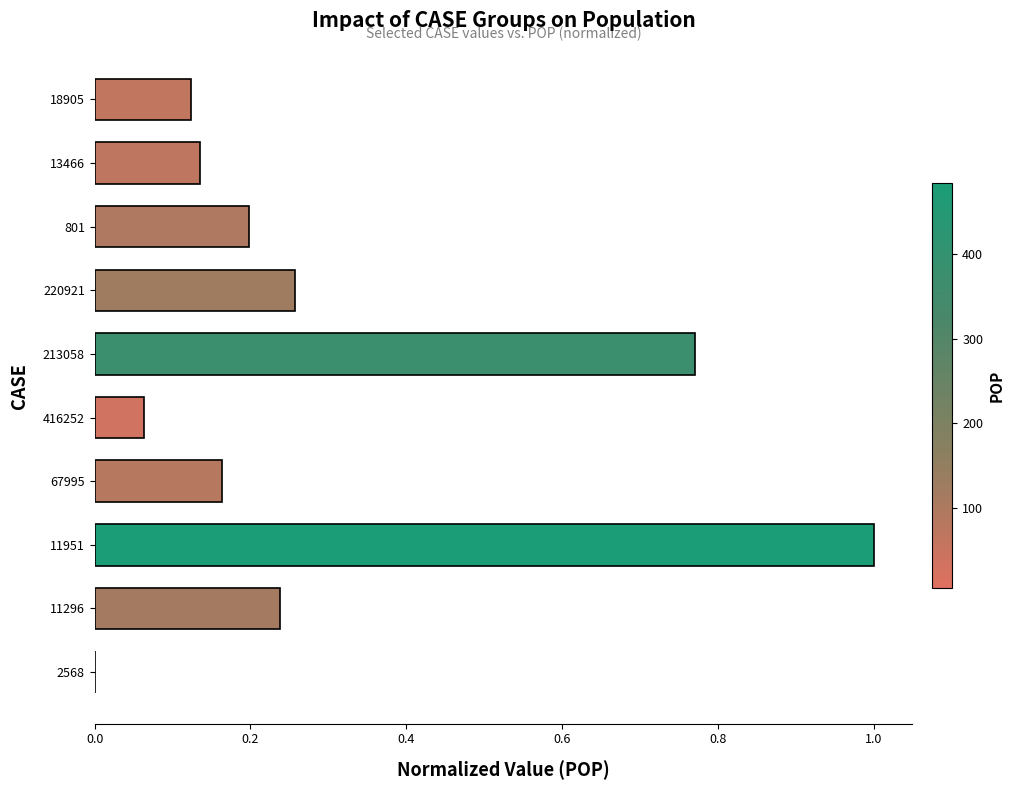

Is it true that the value at 18905 is 0.2?

False